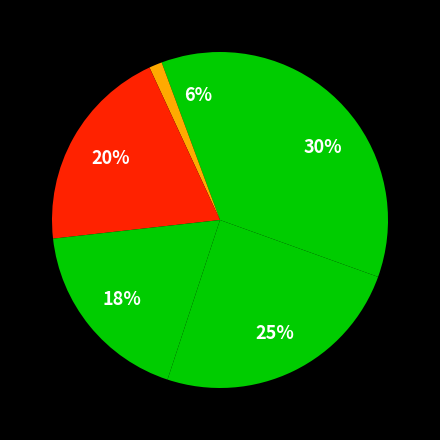

Rank the categories by value from highest to lowest.

Tashkent region, Sirdarya region, Navoi region, Namangan region, Andijon region, Jizzakh region